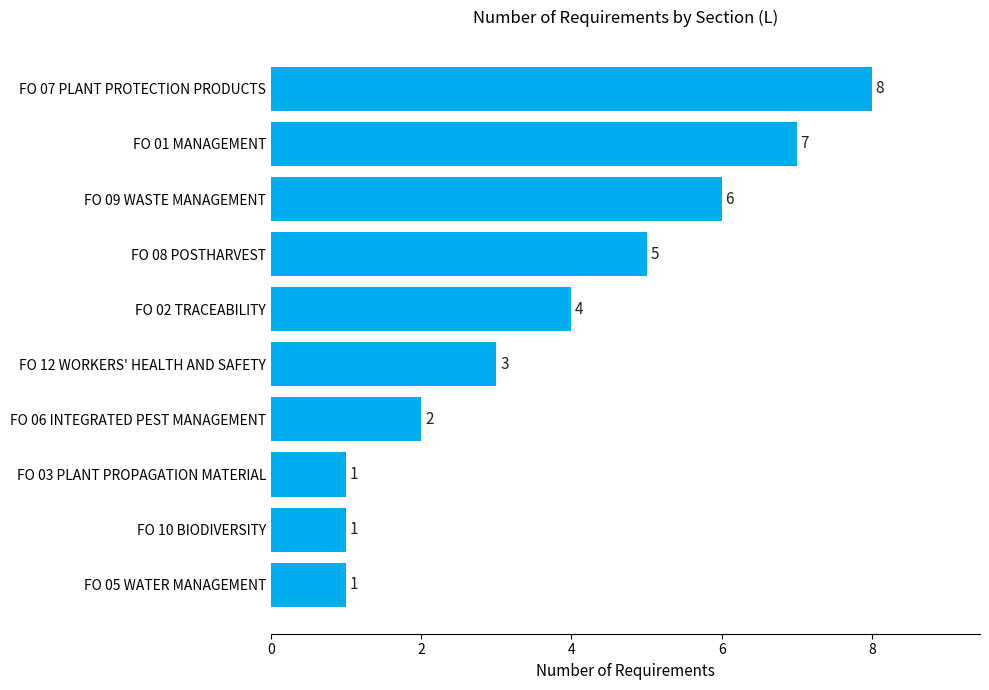

How many values are between 1 and 6?

8